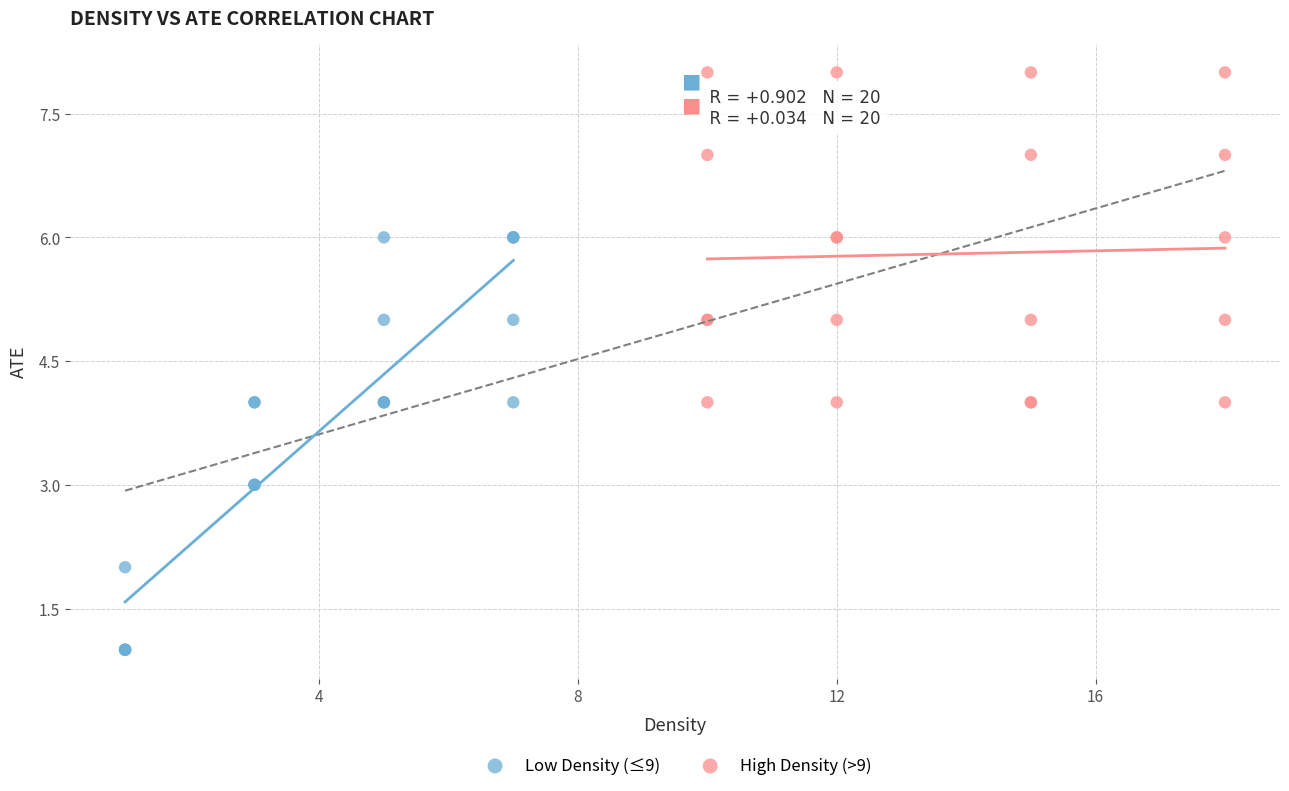

Which series reaches the maximum Y coordinate?

High Density (>9)